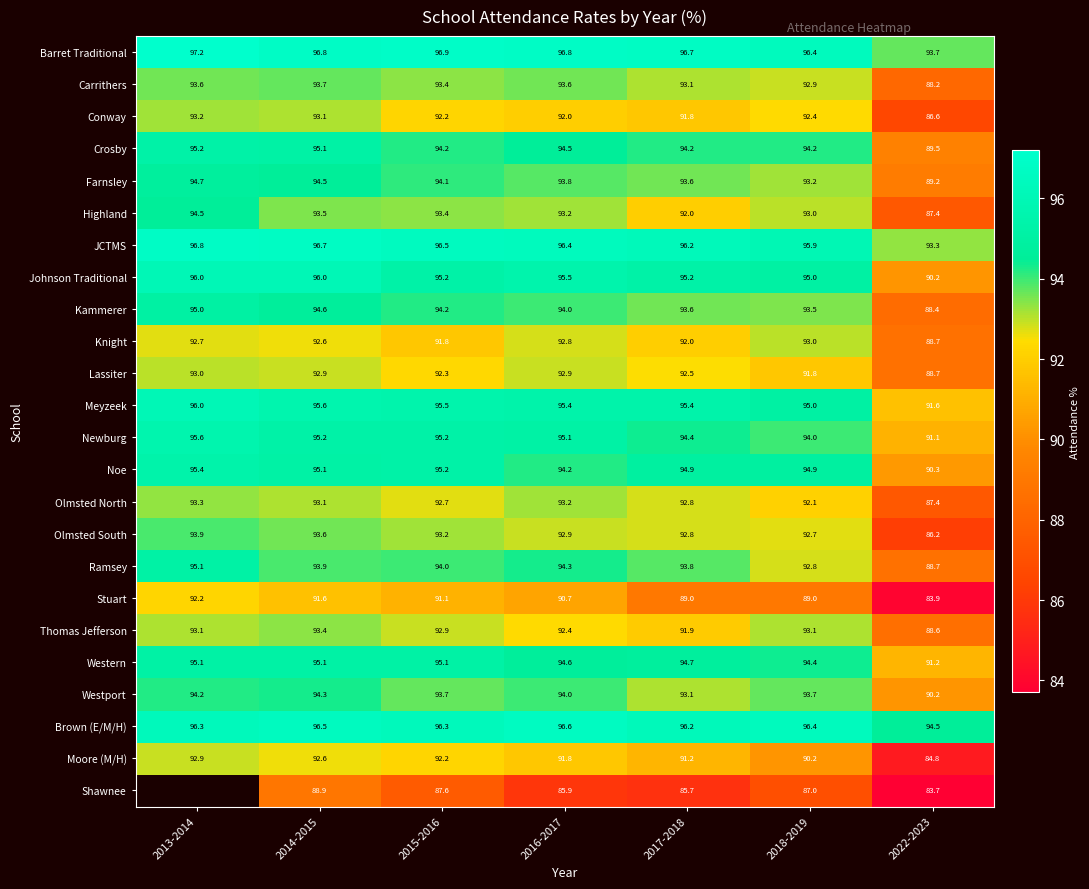

At which label does Meyzeek reach its minimum?

2022-2023